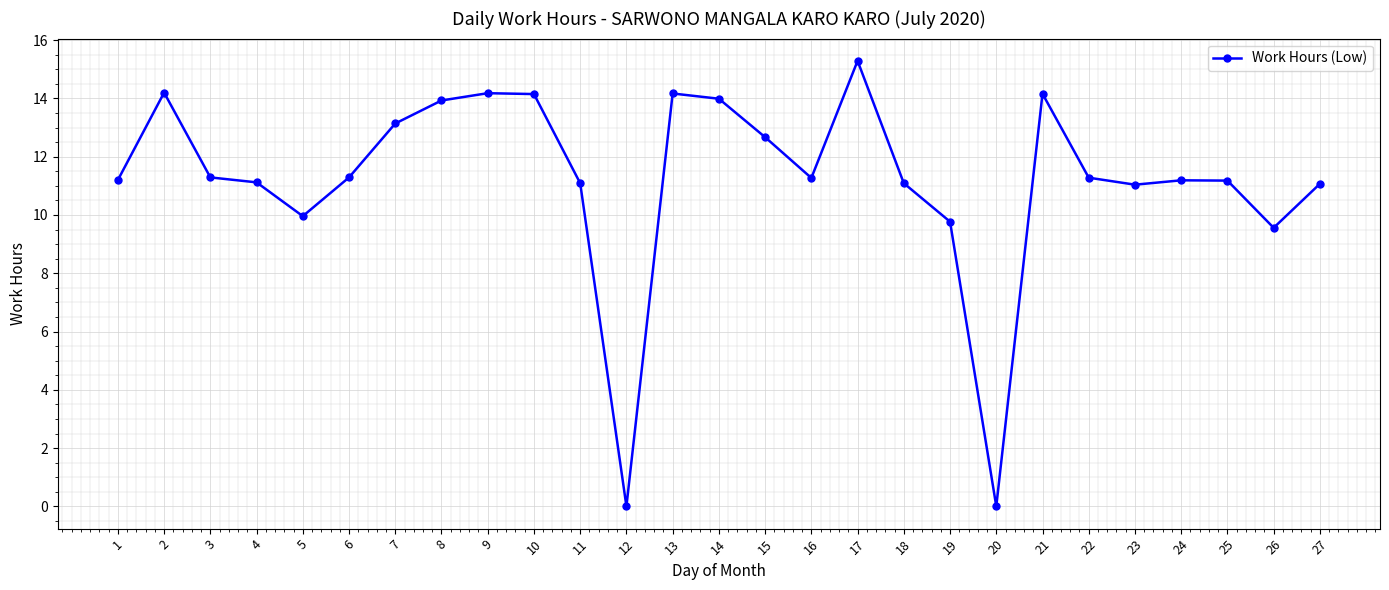

The value at 5 is 10.0. True or false?

True